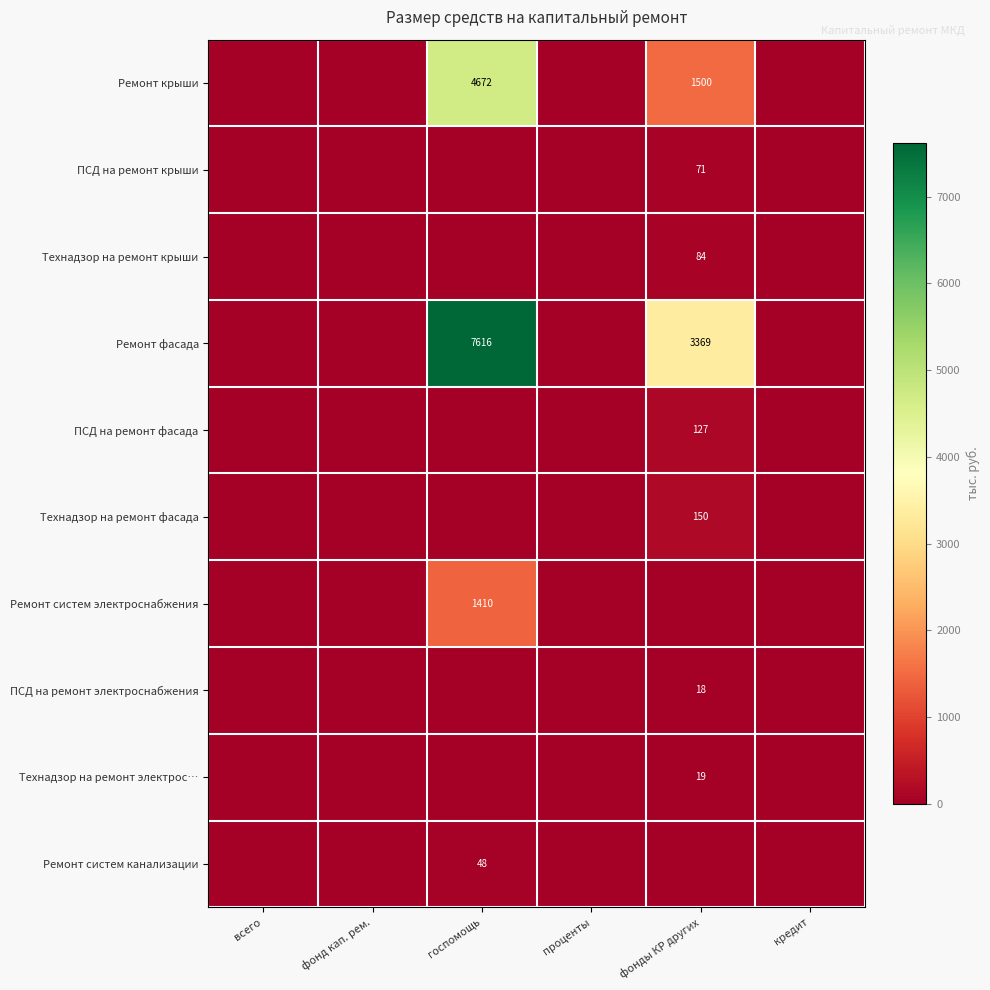

True or false: ПСД на ремонт электроснабжения has a value of 18 at фонды КР других.

True